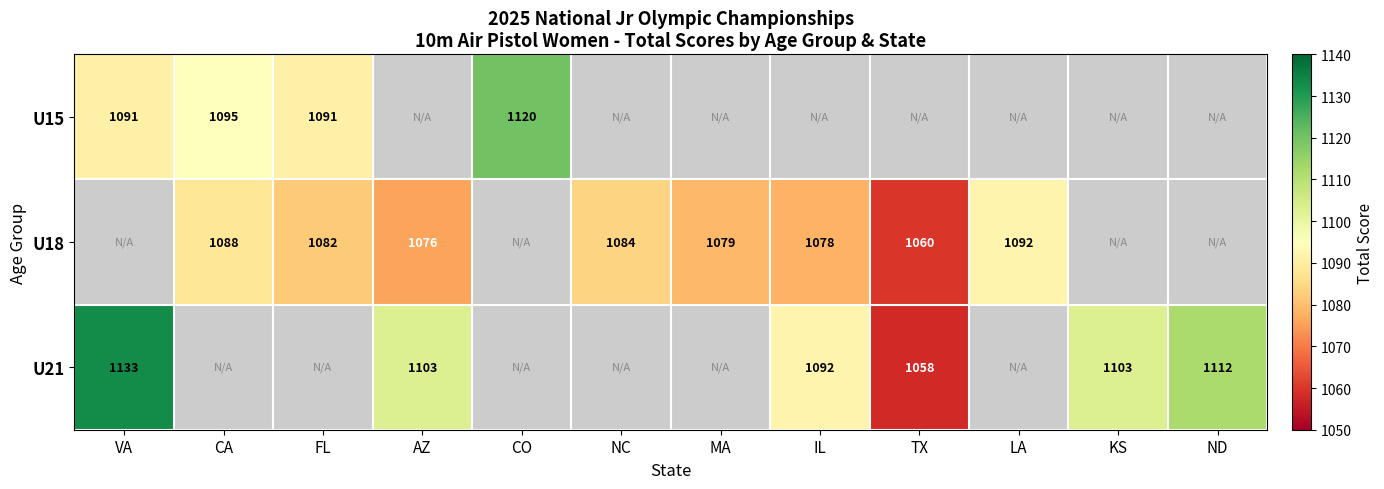

Which label corresponds to the largest value in the chart?

VA